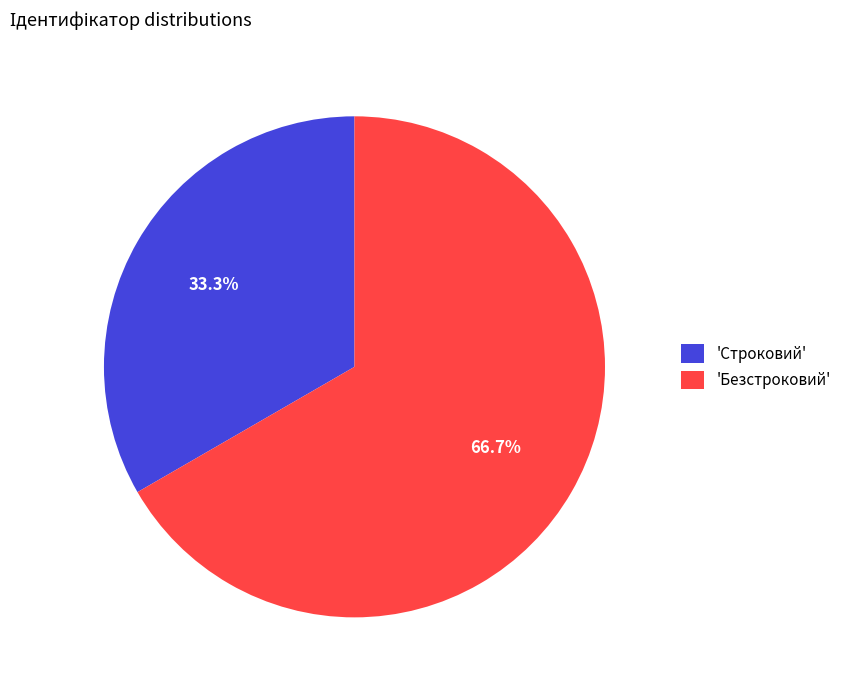

Which slice represents more than half of the pie?

'Безстроковий'